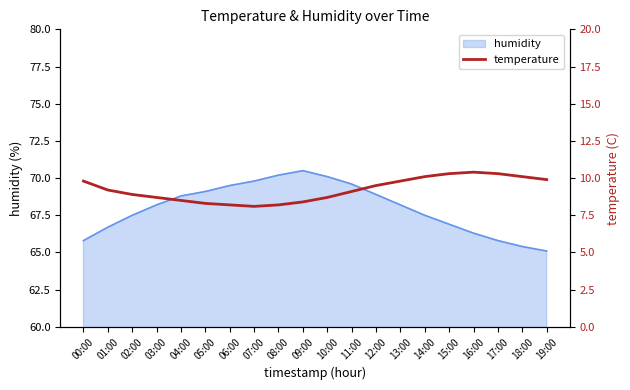

Does the chart have visible grid lines?

No